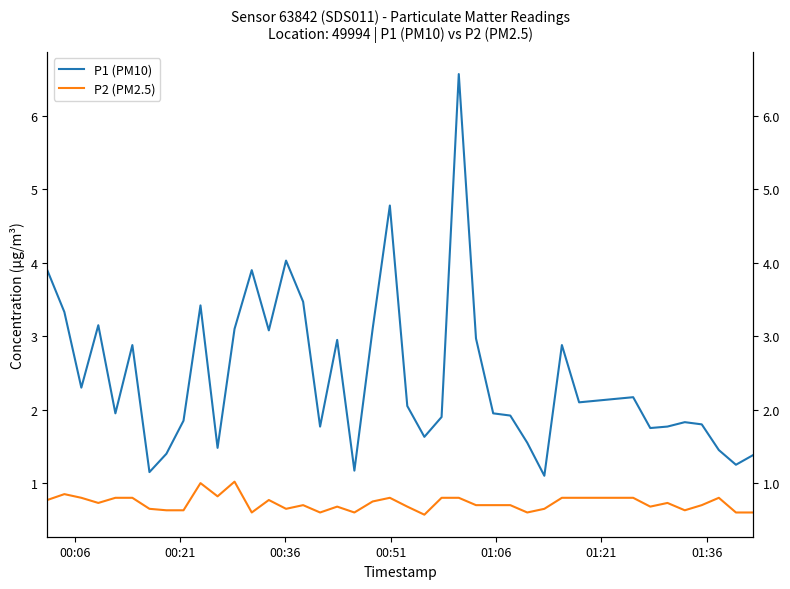

How many interior local valleys does the P2 (PM2.5) series have?

10